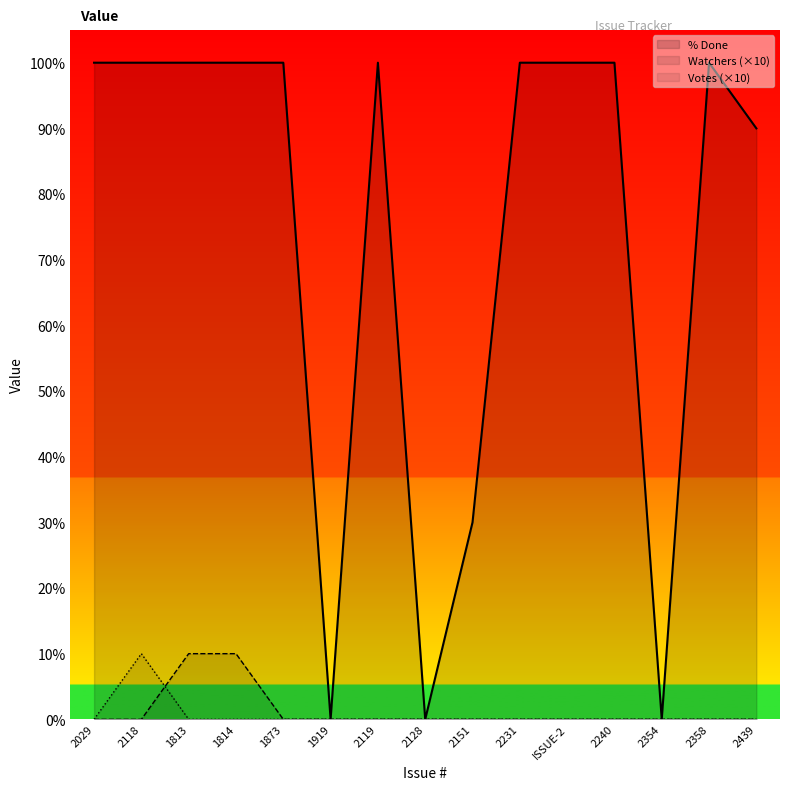

True or false: Watchers (×10) and % Done cross at least once.

False